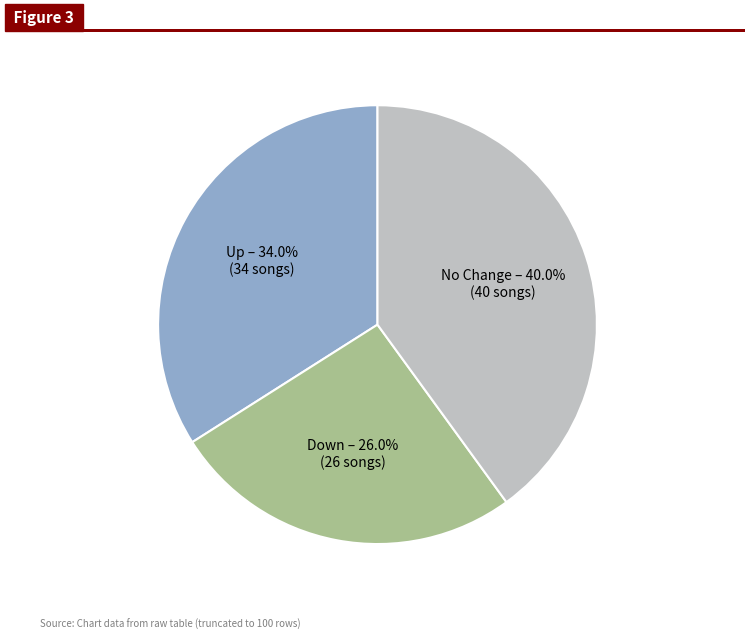

Is there a majority slice in this chart?

No